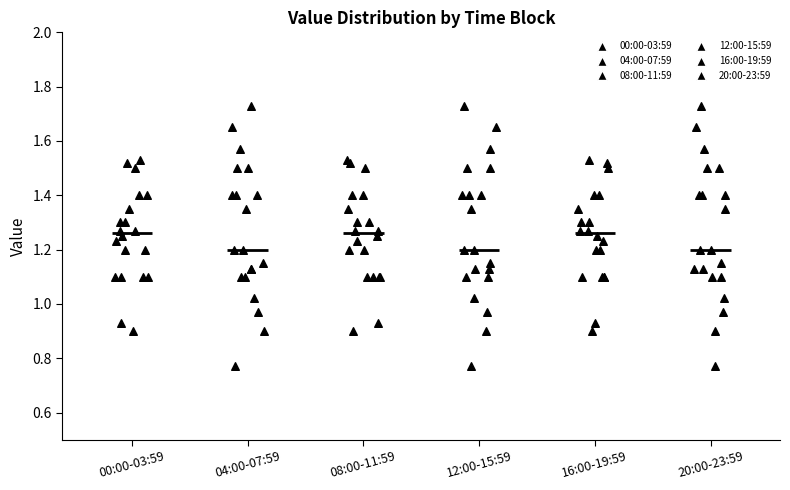

Reading left to right, read every box against the y-axis: the position of its median line, the range the box covers, and the ends of its whiskers. The values are not printed on the chart, so give them approximately, as read against the axis.

00:00-03:59: median 1.26, box 1.10 to 1.36, whiskers 0.90 to 1.54
04:00-07:59: median 1.20, box 1.10 to 1.42, whiskers 0.78 to 1.74
08:00-11:59: median 1.26, box 1.10 to 1.36, whiskers 0.90 to 1.54
12:00-15:59: median 1.20, box 1.10 to 1.42, whiskers 0.78 to 1.74
16:00-19:59: median 1.26, box 1.10 to 1.36, whiskers 0.90 to 1.54
20:00-23:59: median 1.20, box 1.10 to 1.42, whiskers 0.78 to 1.74